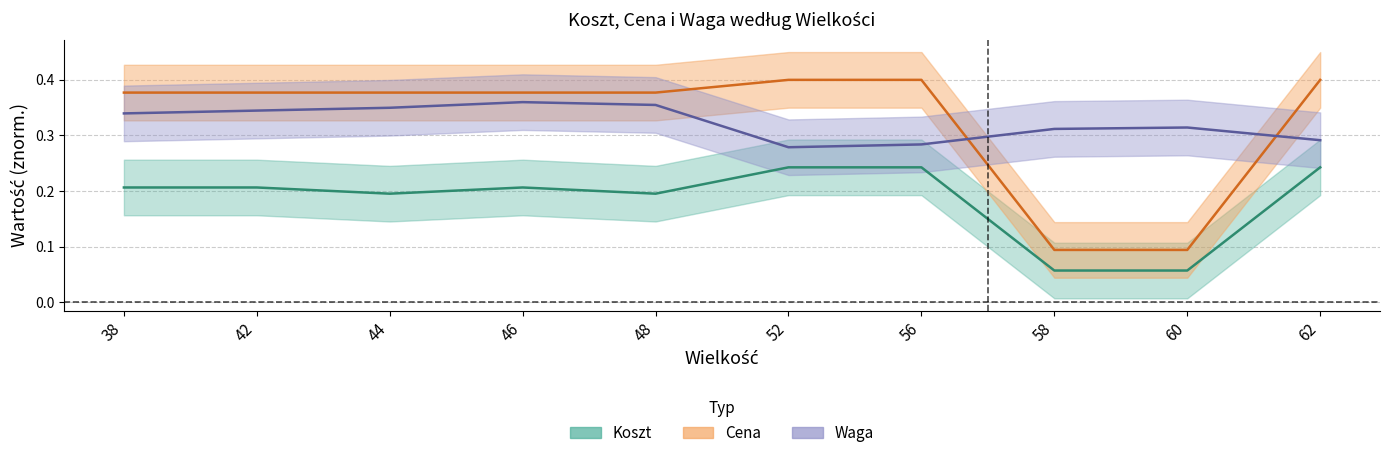

True or false: Cena and Koszt intersect in this chart.

False